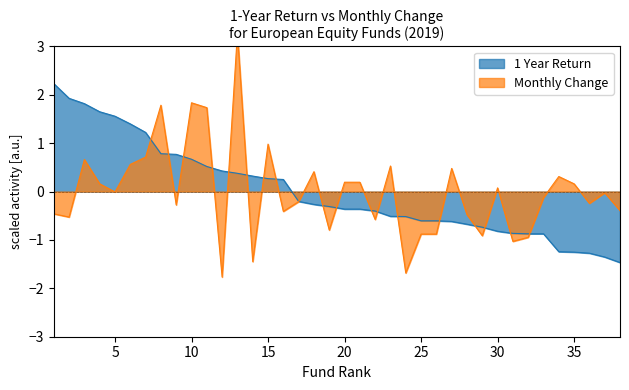

True or false: Monthly Change and 1 Year Return intersect in this chart.

True